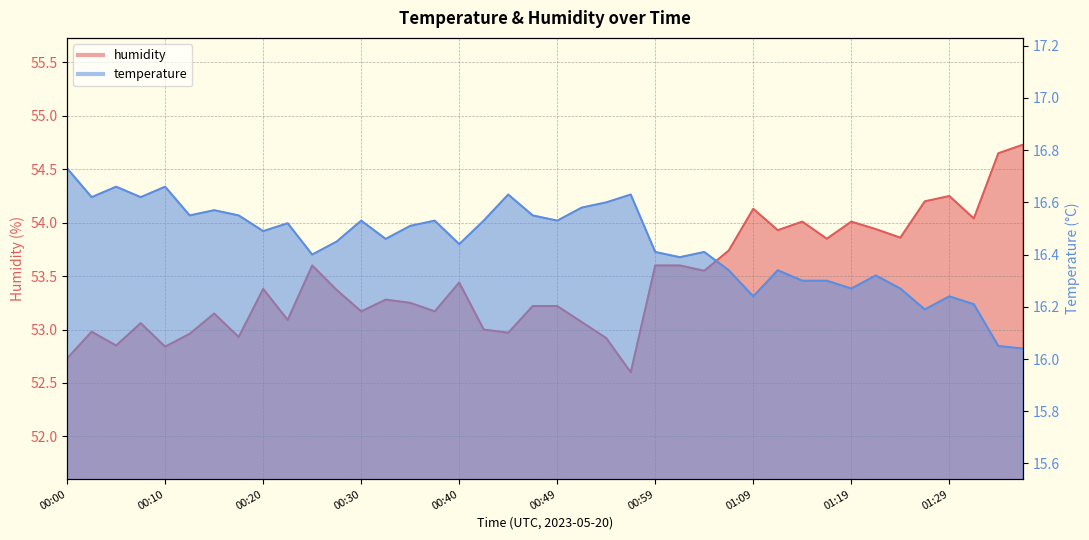

In humidity, how many points are higher than both neighbors (excluding endpoints)?

11